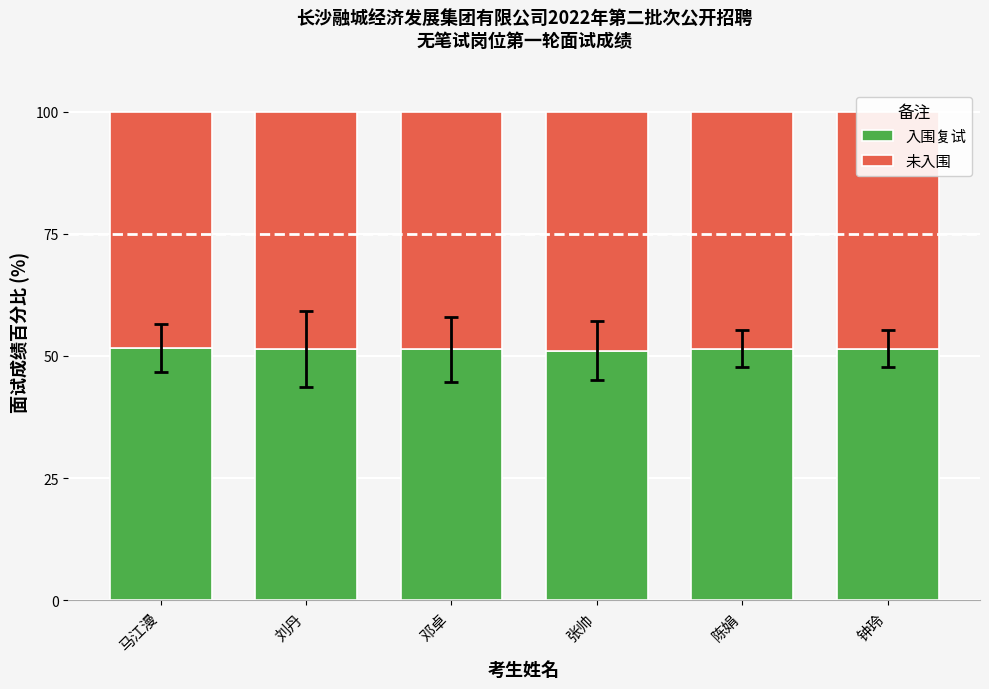

What is the total value across all series at 钟玲?

100.0